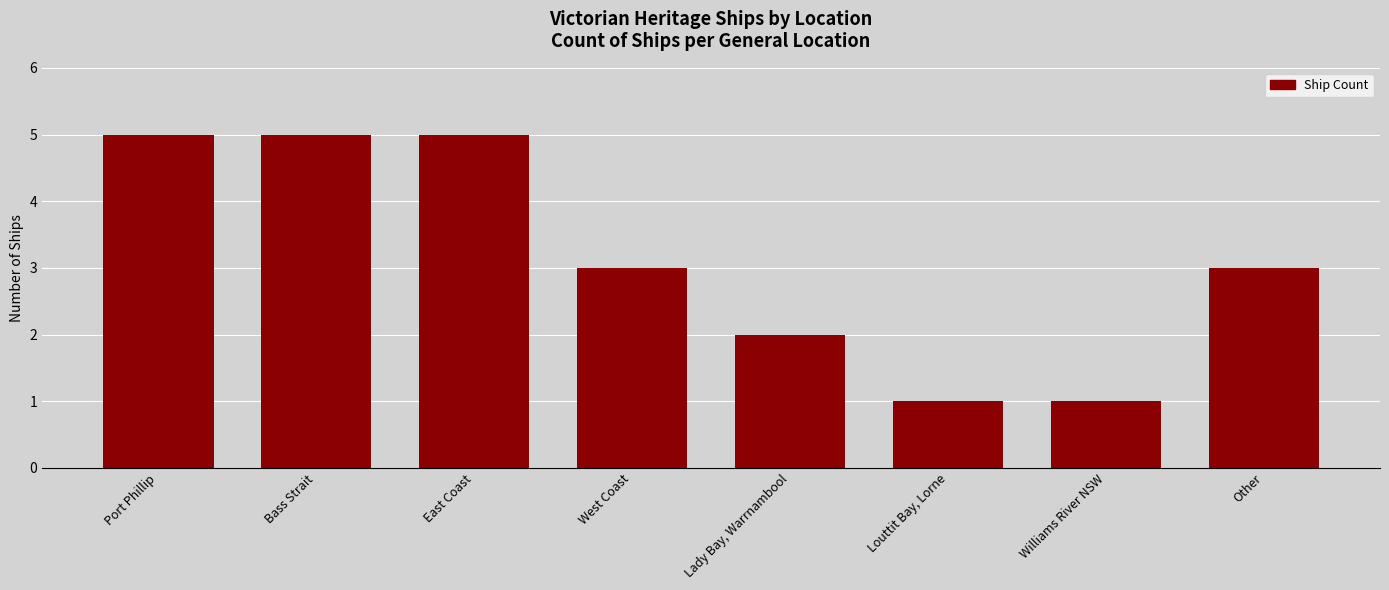

Does the chart contain any negative values?

No